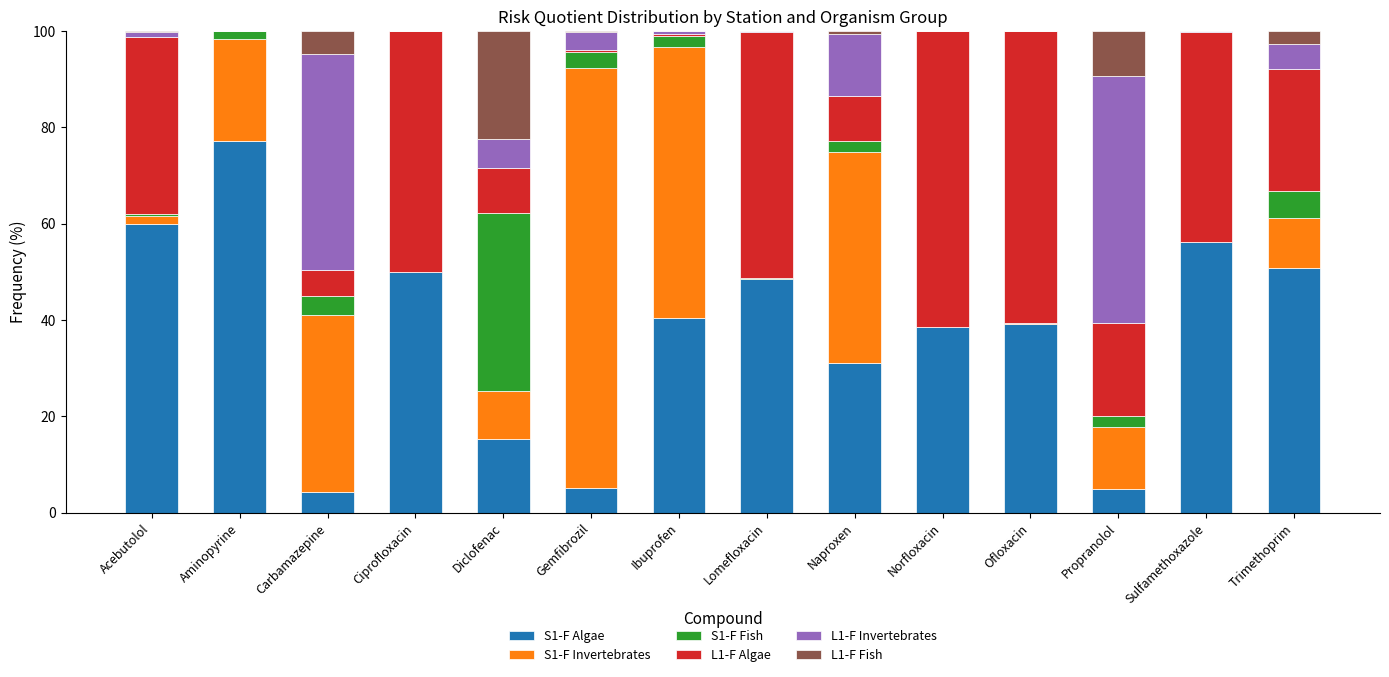

Is it true that S1-F Algae equals 15.4 at Diclofenac?

True